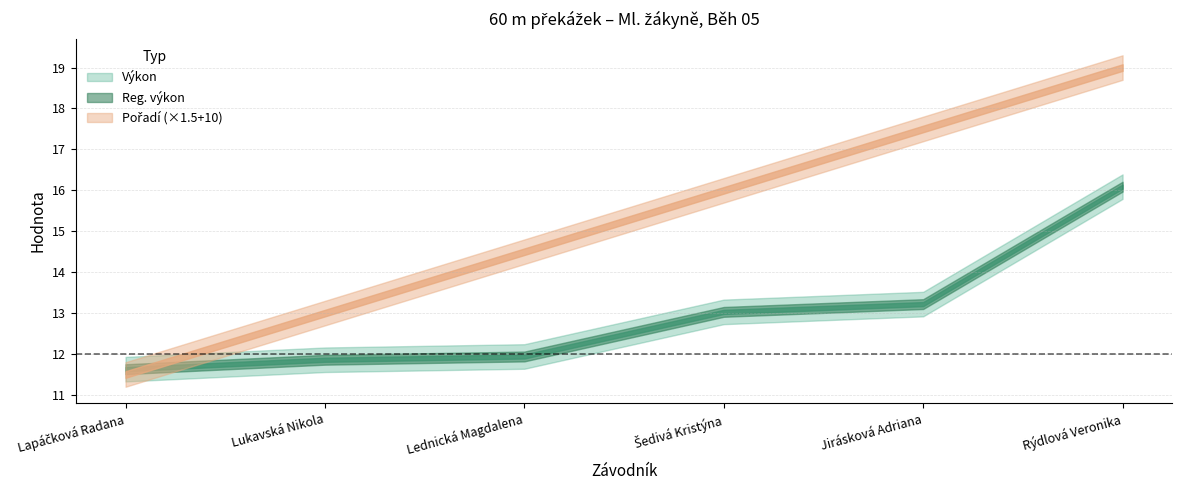

True or false: Výkon and Reg. výkon intersect in this chart.

False